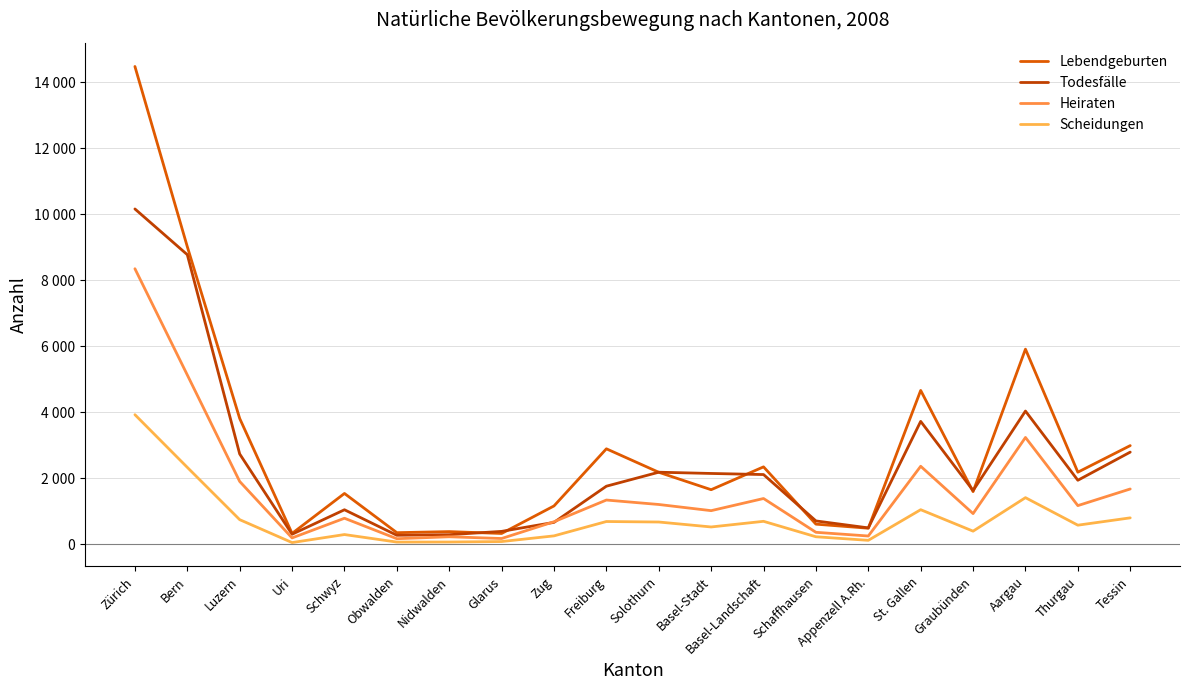

List the labels in order of Heiraten value, largest first.

Zürich, Bern, Aargau, St. Gallen, Luzern, Tessin, Basel-Landschaft, Freiburg, Solothurn, Thurgau, Basel-Stadt, Graubünden, Schwyz, Zug, Schaffhausen, Appenzell A.Rh., Nidwalden, Uri, Glarus, Obwalden